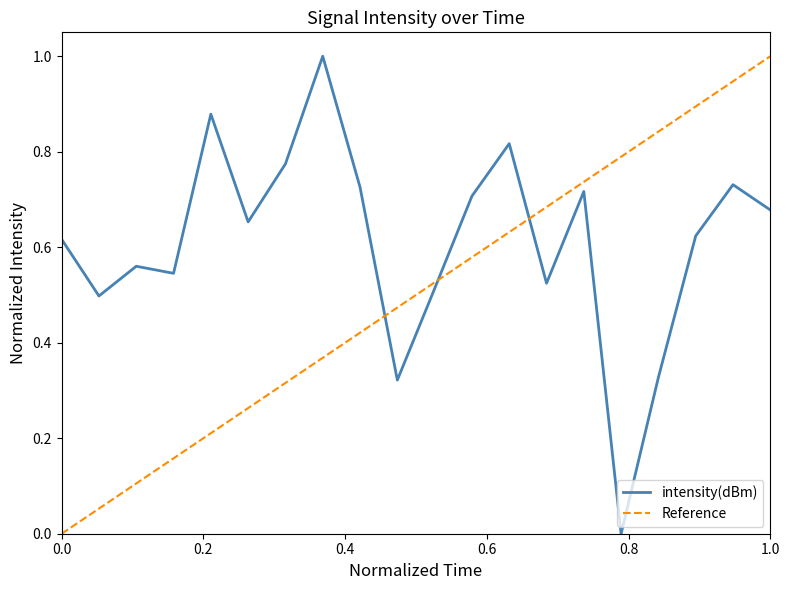

What is the maximum value for intensity(dBm)?

1.0